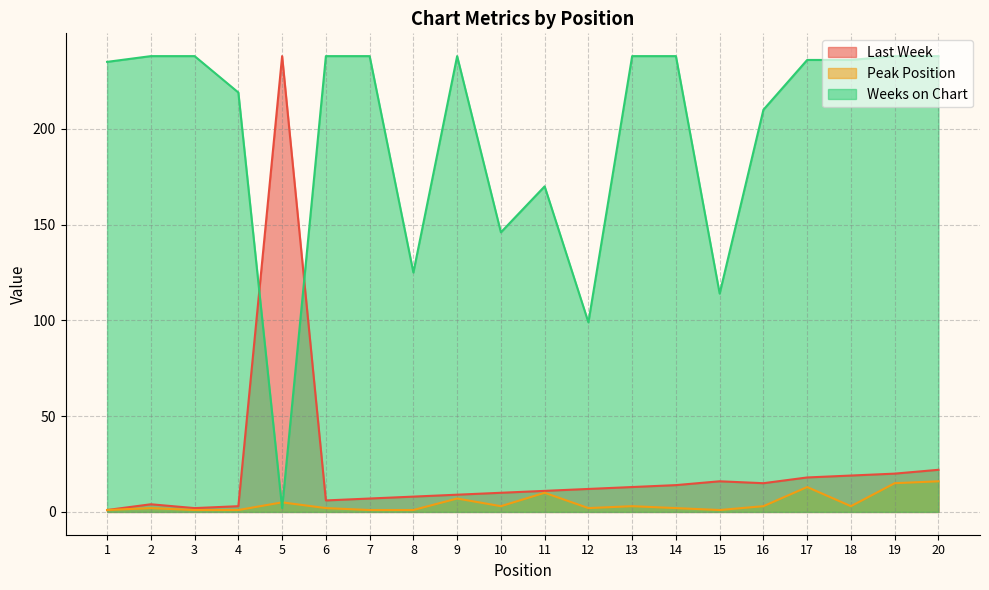

Which series changed the most between 3 and 5?

Last Week